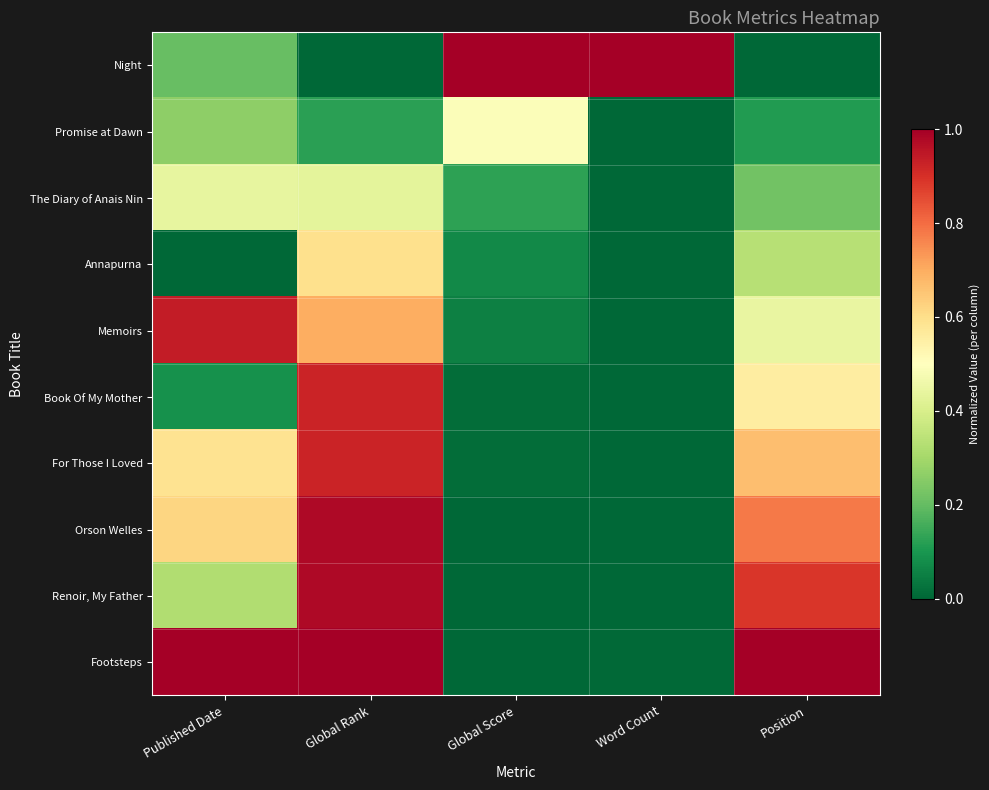

At Global Score, list the series in order from largest to smallest.

Night, Promise at Dawn, The Diary of Anais Nin, Annapurna, Memoirs, Book Of My Mother, For Those I Loved, Orson Welles, Renoir, My Father, Footsteps